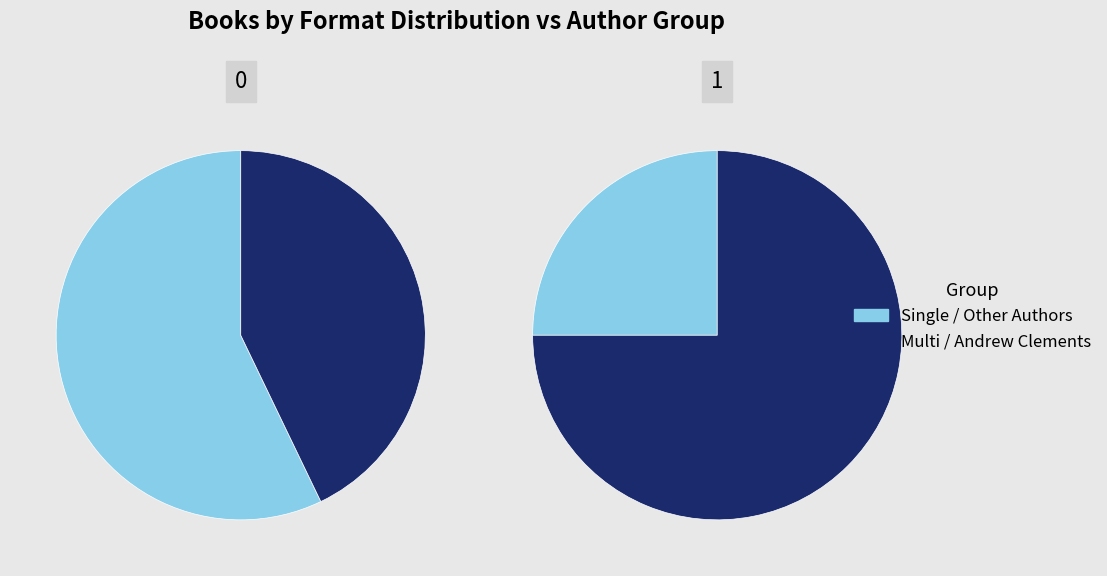

Is it true that Kathi Appelt (44734473) is 20% of the pie?

False